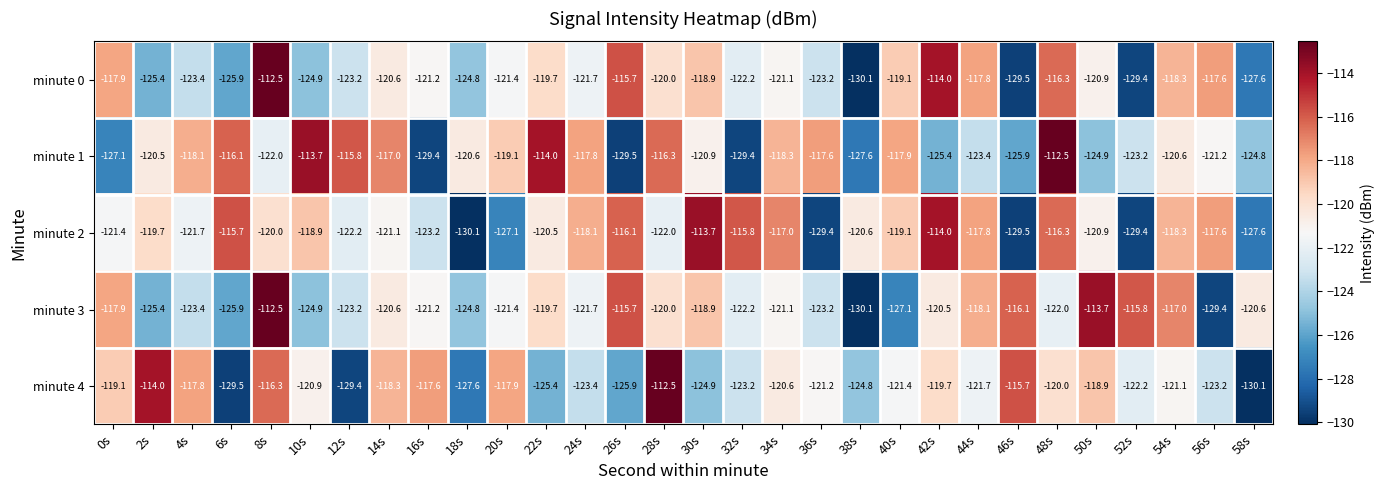

What is the difference between the second highest and minimum values in the minute 2 series?

16.1